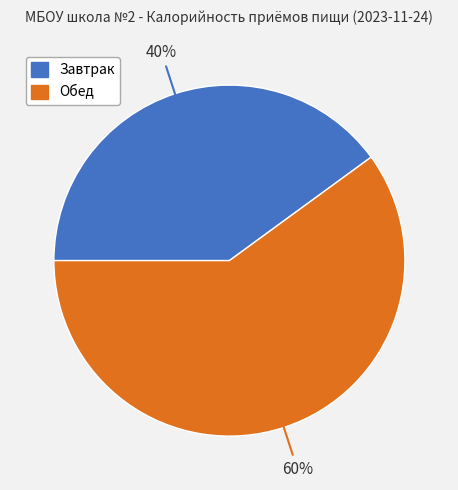

To the nearest percent, what is the average slice percentage?

50%